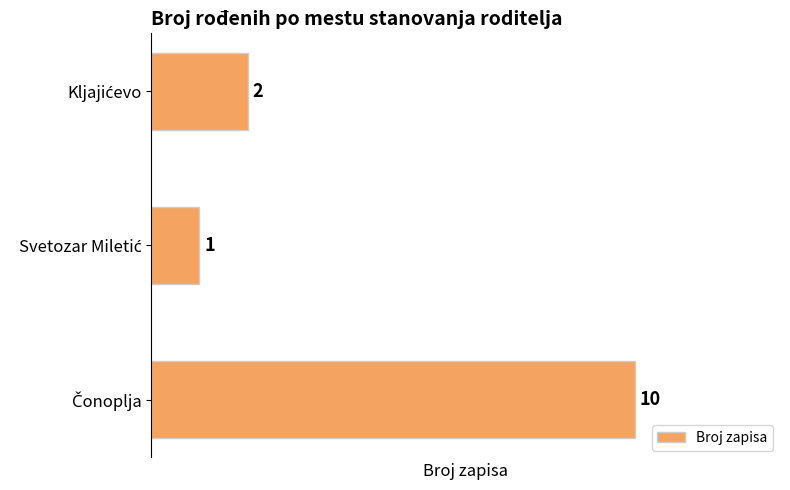

How many values are between 1 and 10?

3